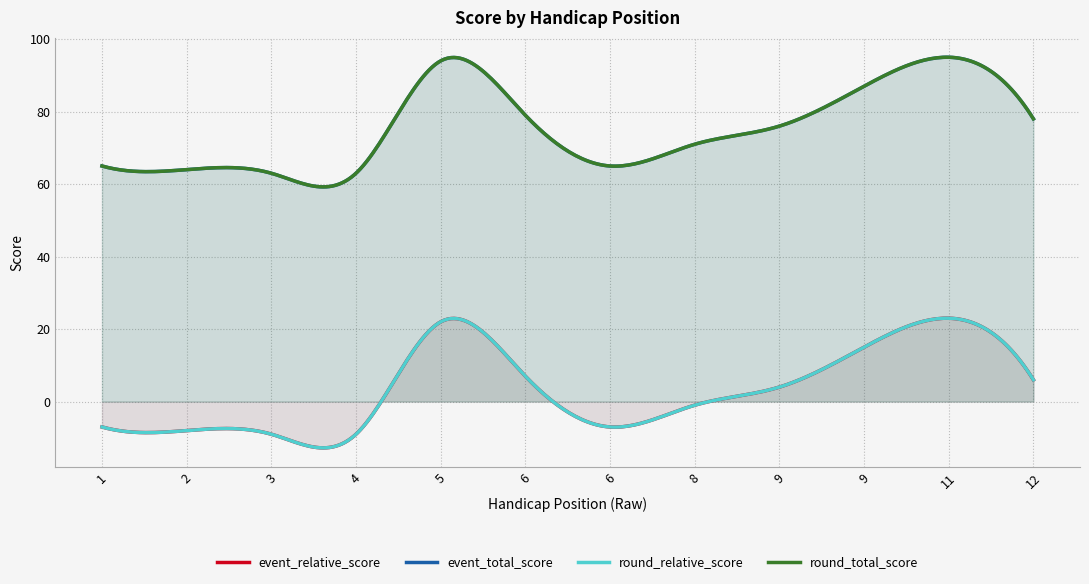

What is the minimum value for event_total_score?

63